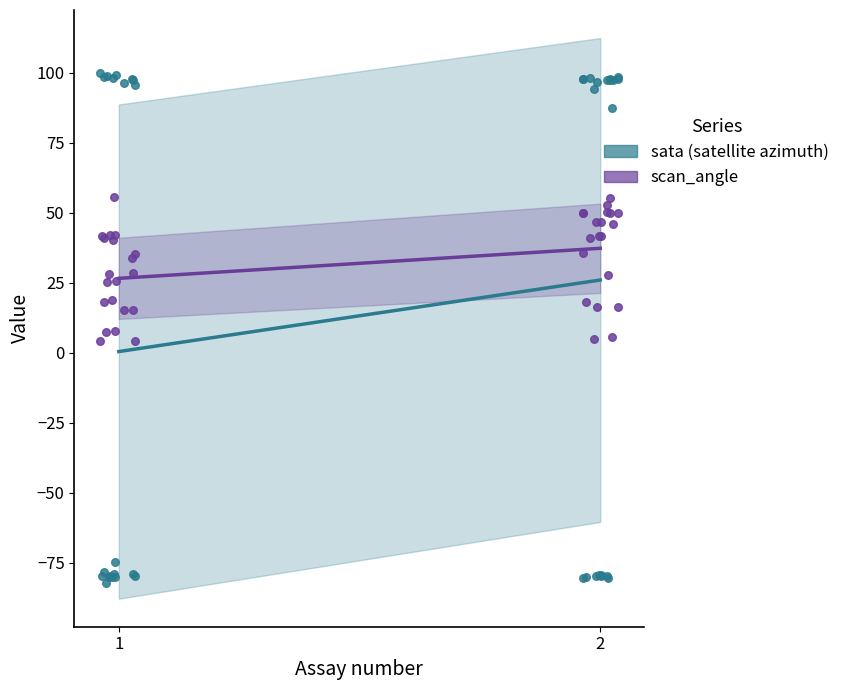

At which category is the sum across all series the highest?

2